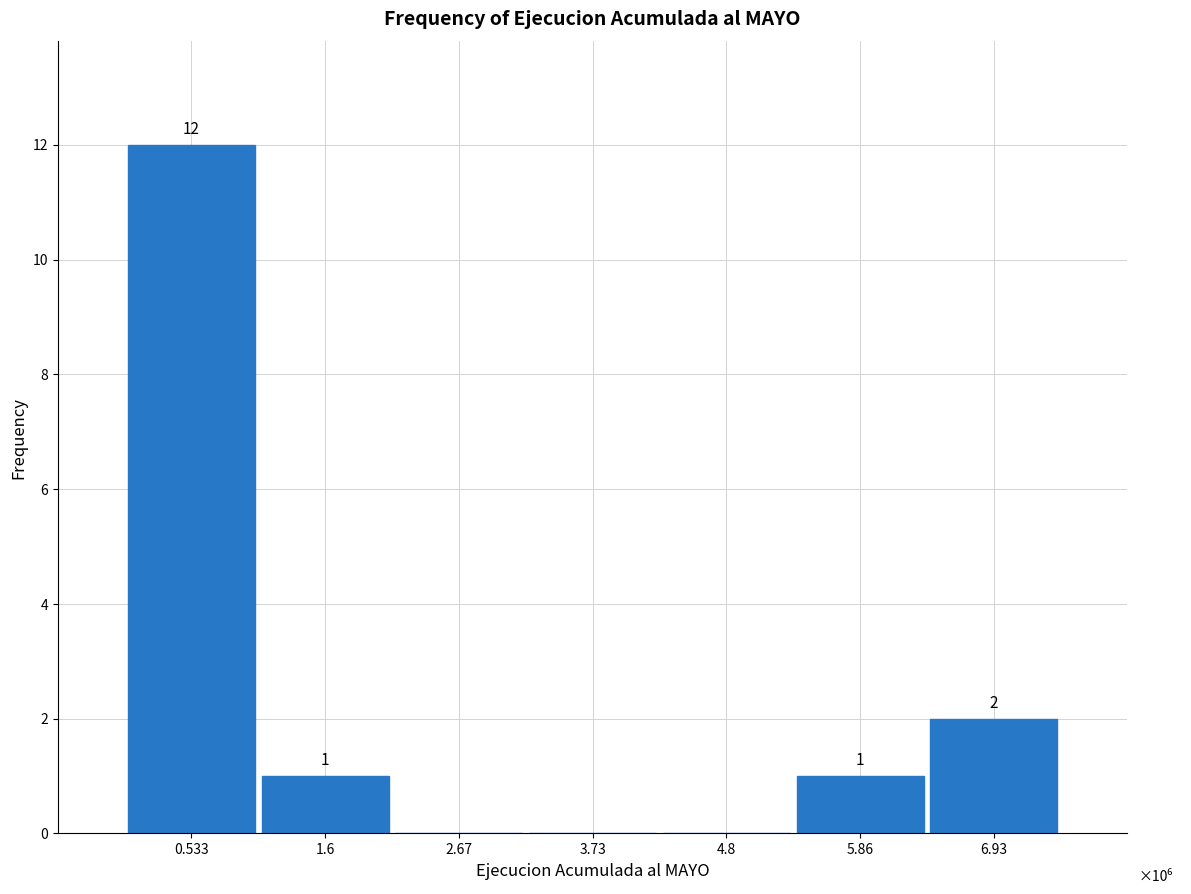

Reading right to left, extract all data points from this chart.

6.93=2	5.86=1	4.8=0	3.73=0	2.67=0	1.6=1	0.533=12